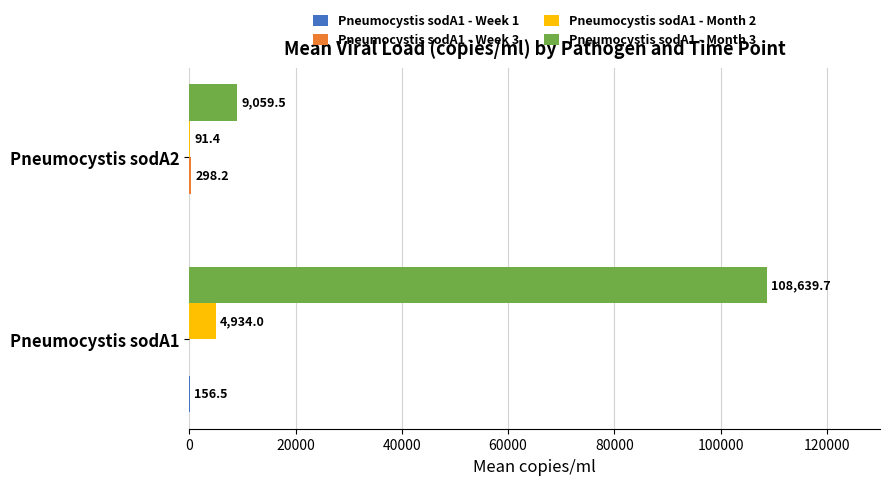

Is the value of Pneumocystis sodA1 - Month 3 at Pneumocystis sodA1 greater than the value of Pneumocystis sodA1 - Month 2 at Pneumocystis sodA2?

Yes